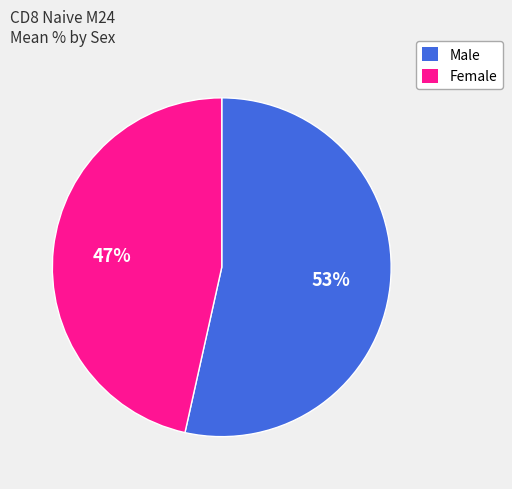

Count the number of slices in the pie.

2